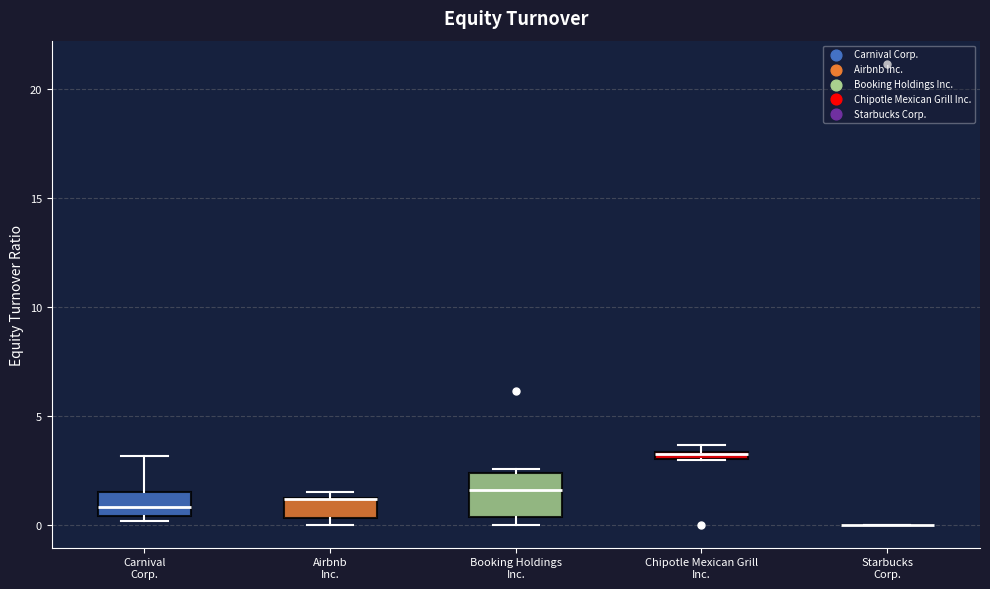

Where does the median line of the box for Booking Holdings Inc. sit on the y-axis? The values are not printed on the chart, so give them approximately, as read against the axis.

1.5